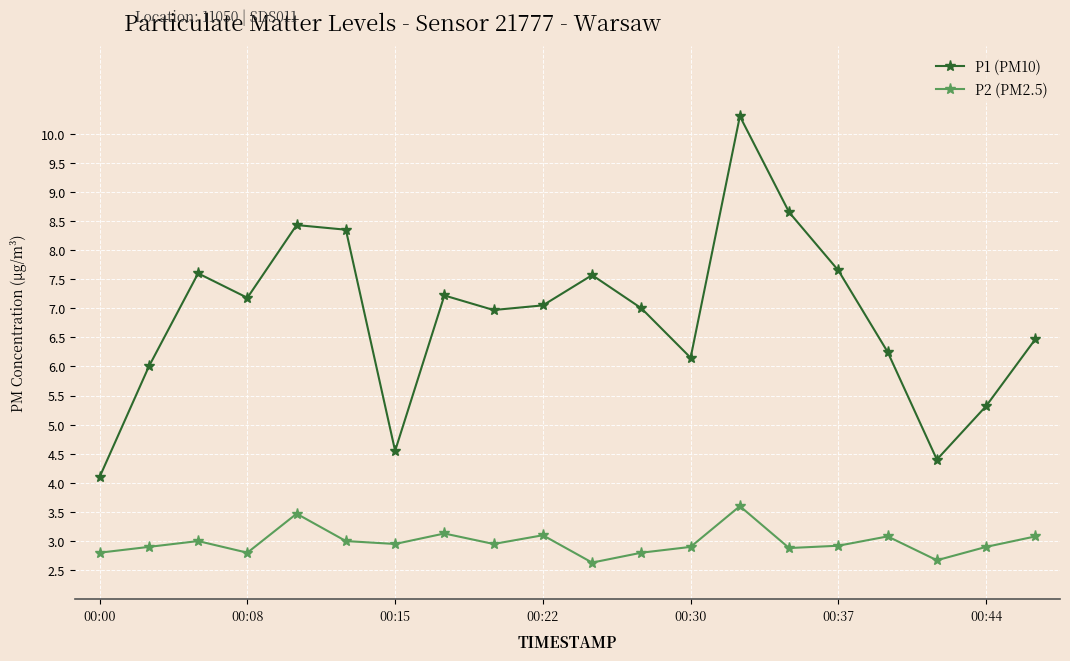

What is the value of the P2 (PM2.5) point at the 6th from the left?

3.0